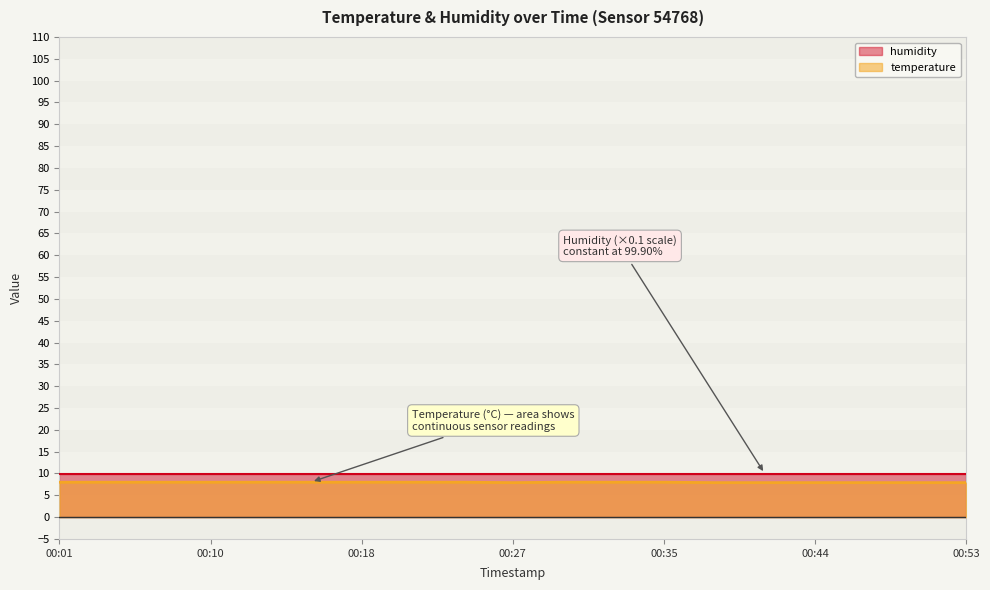

Which category has the highest value across all series?

00:01